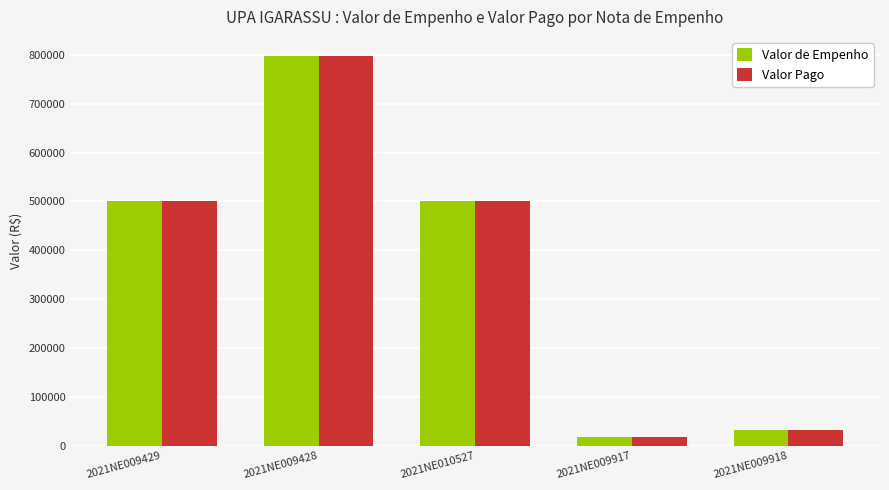

What is the minimum value shown in the chart?

18406.1